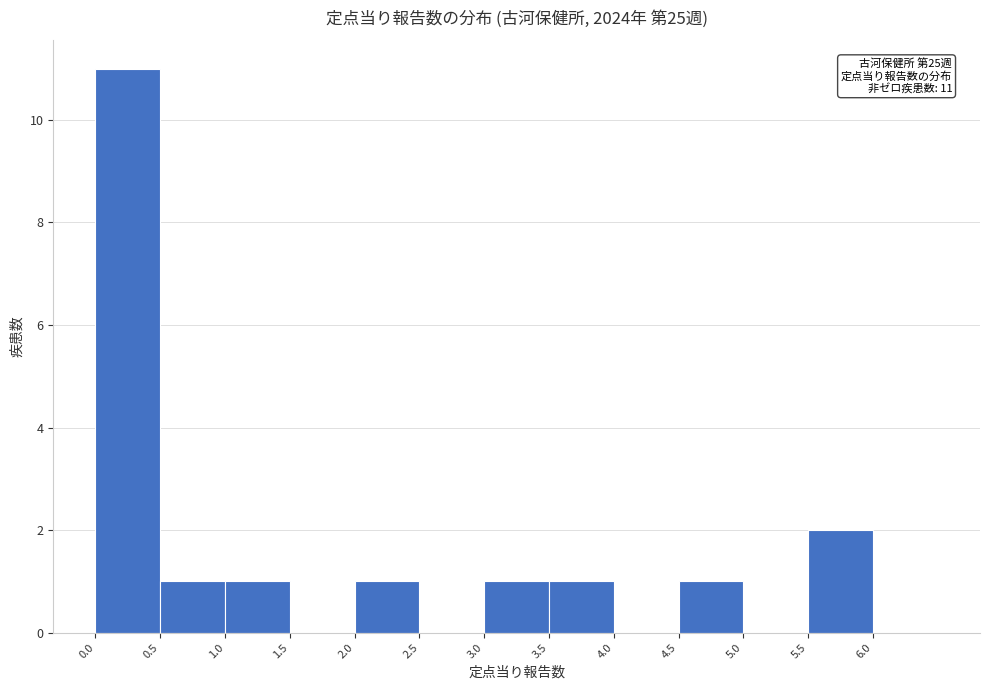

Over which range of the x-axis is the bar tallest?

0.0 to 0.5